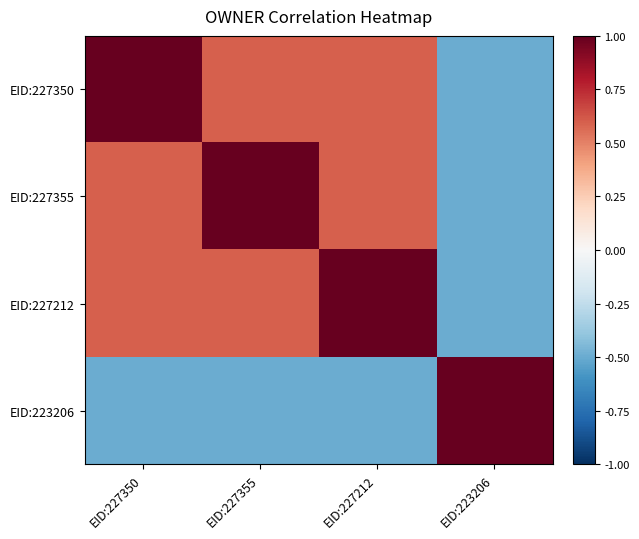

How many series are shown in this chart?

4